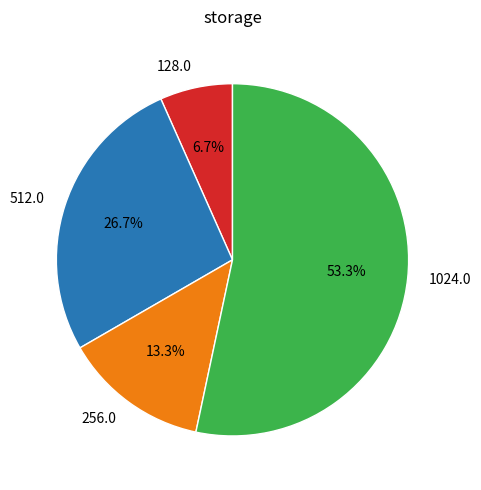

How many segments does this pie chart have?

4